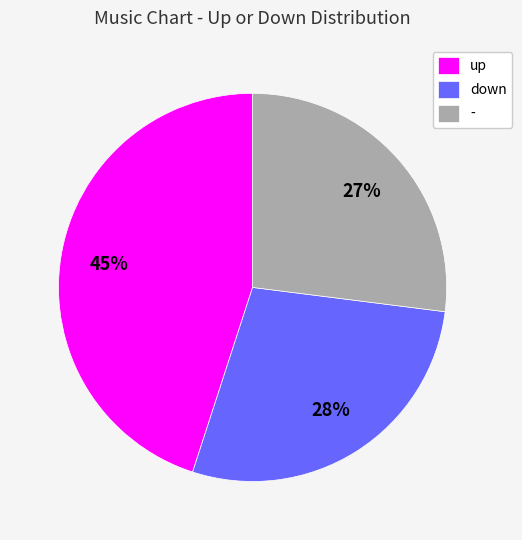

What is the largest slice in the pie chart?

up